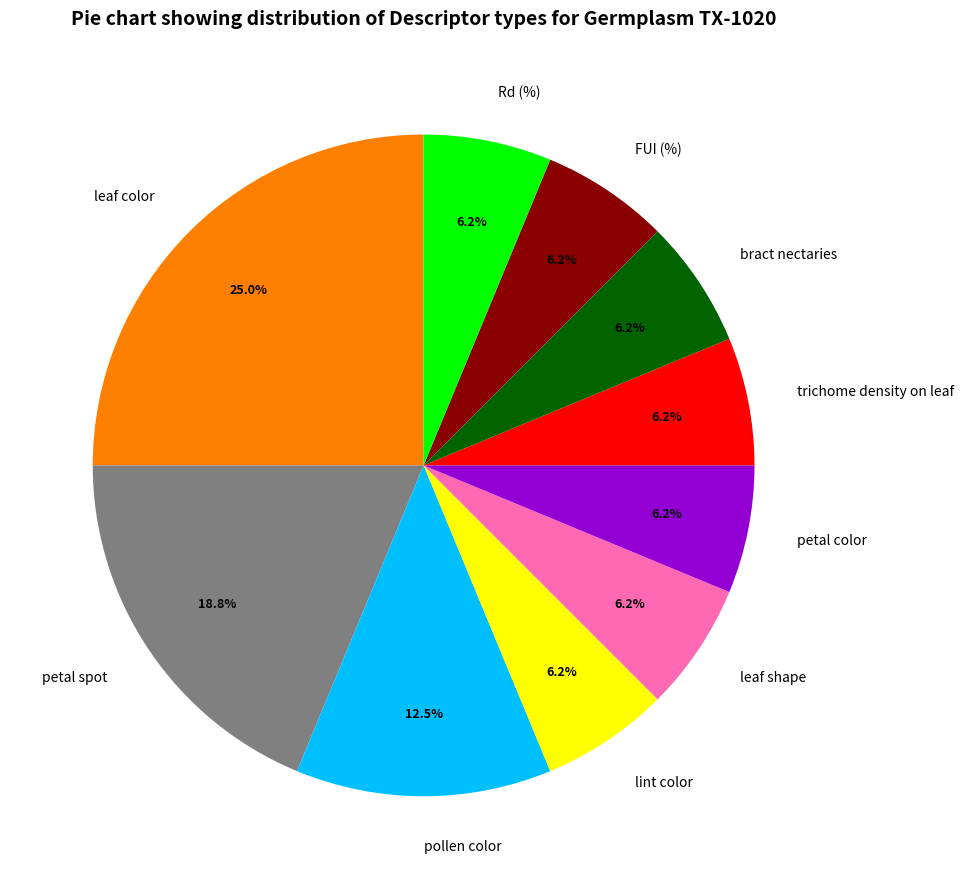

To the nearest percent, what is the average slice percentage?

10%